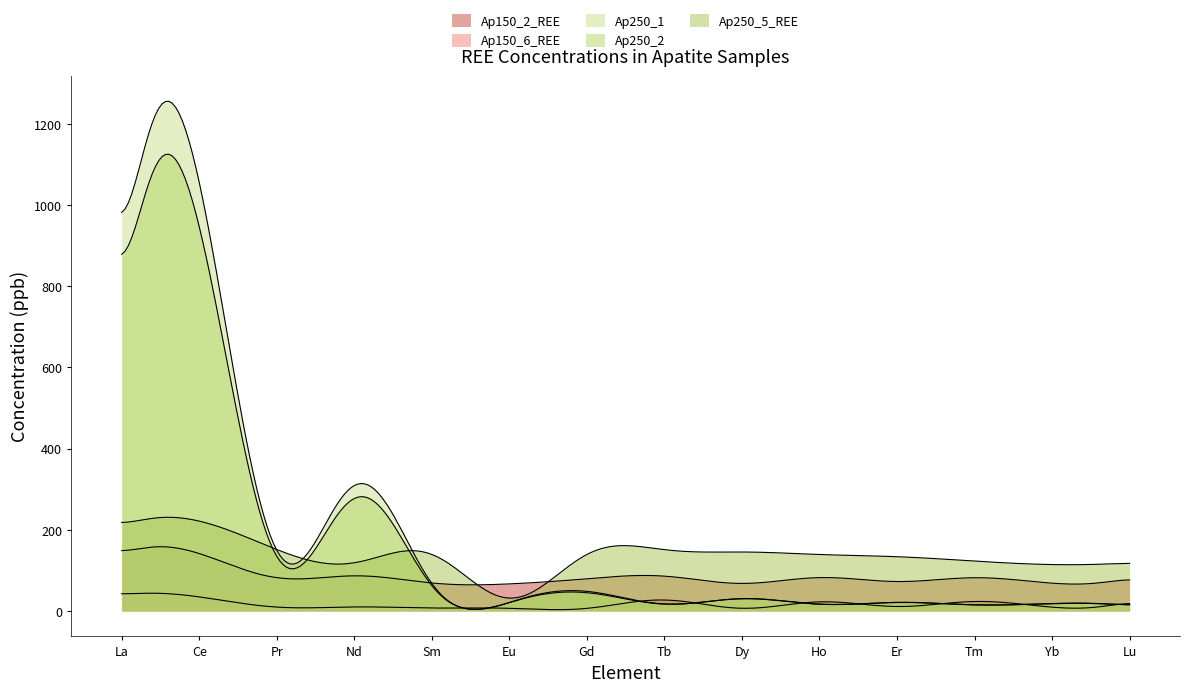

What is the difference between the Ap250_5_REE values at Yb and Nd?

1.1